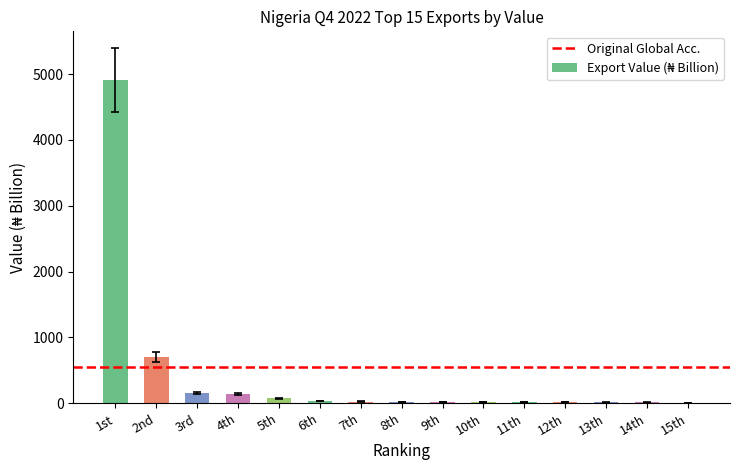

What is the maximum value shown in the chart?

4911.9